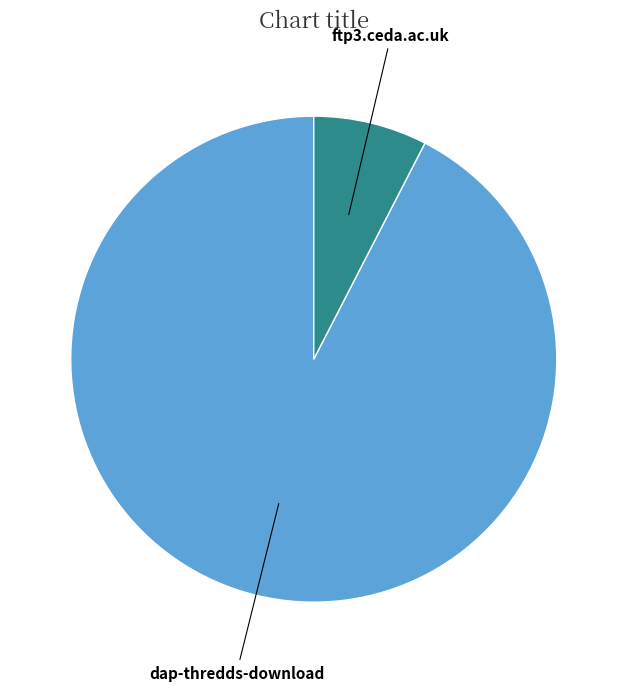

Which slice is the smallest?

ftp3.ceda.ac.uk